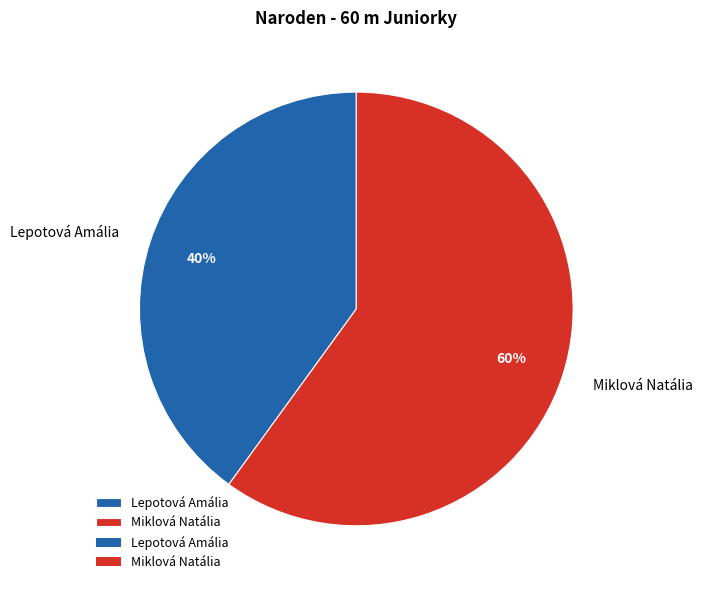

Which category accounts for the majority?

Miklová Natália